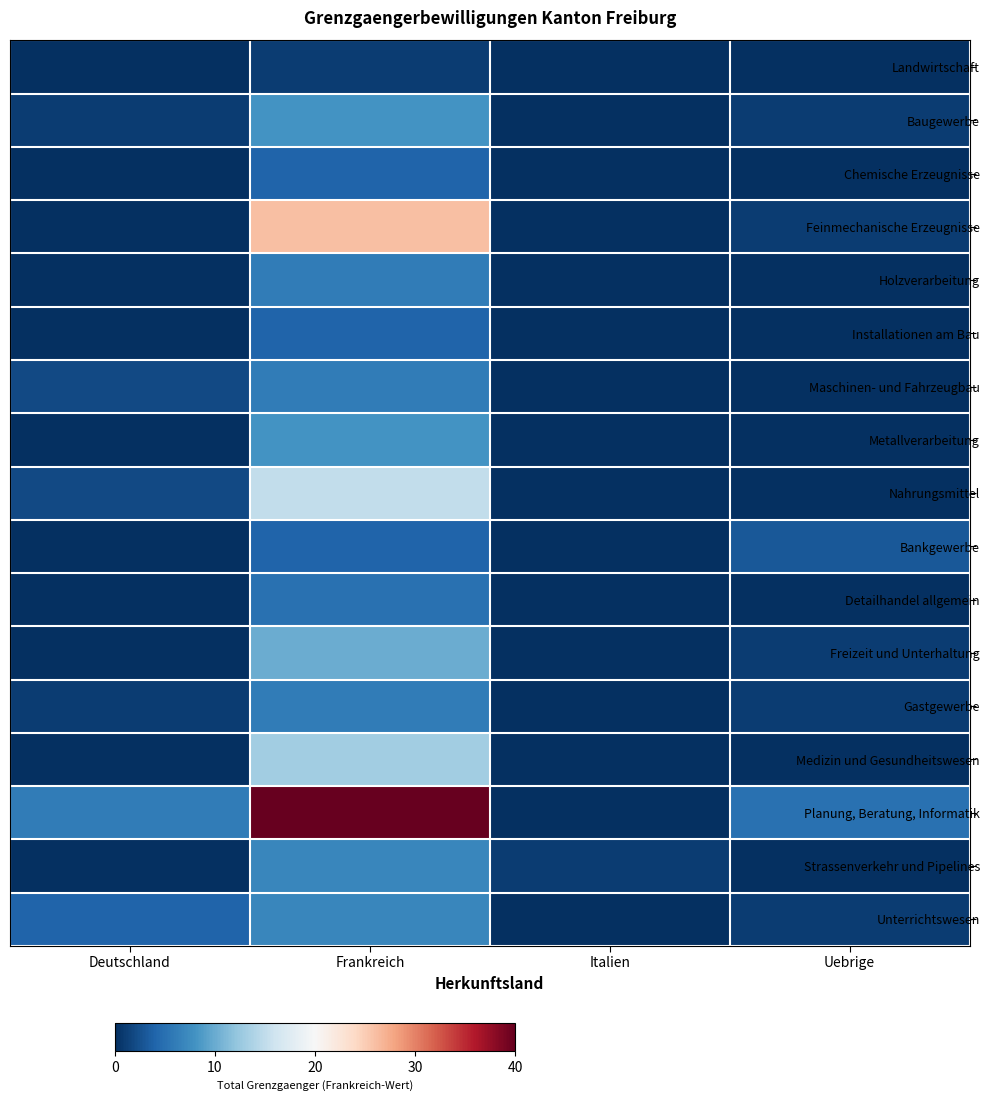

Which series has the widest spread of values?

Planung, Beratung, Informatik